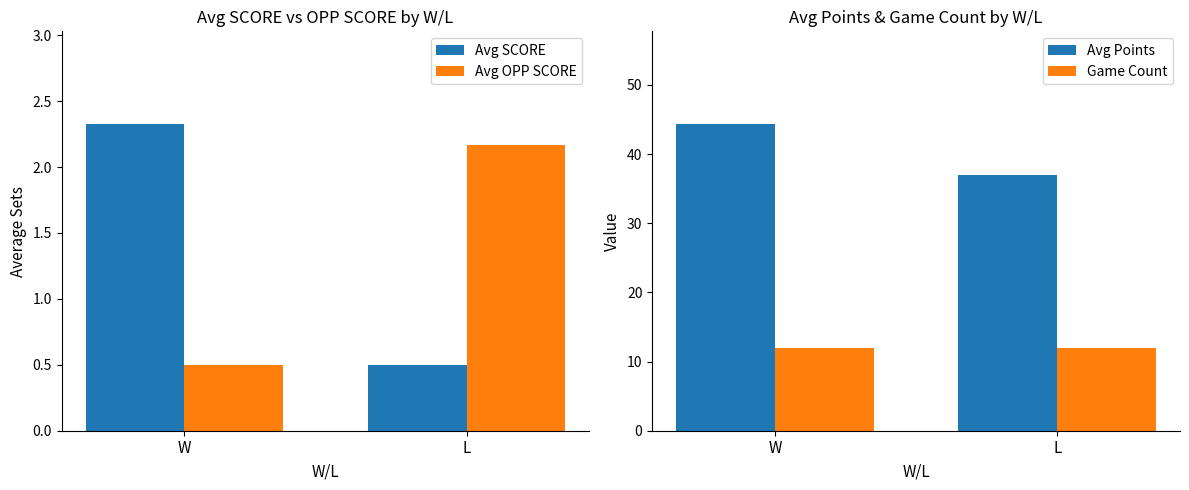

What is the average value of the Avg Points series?

40.7